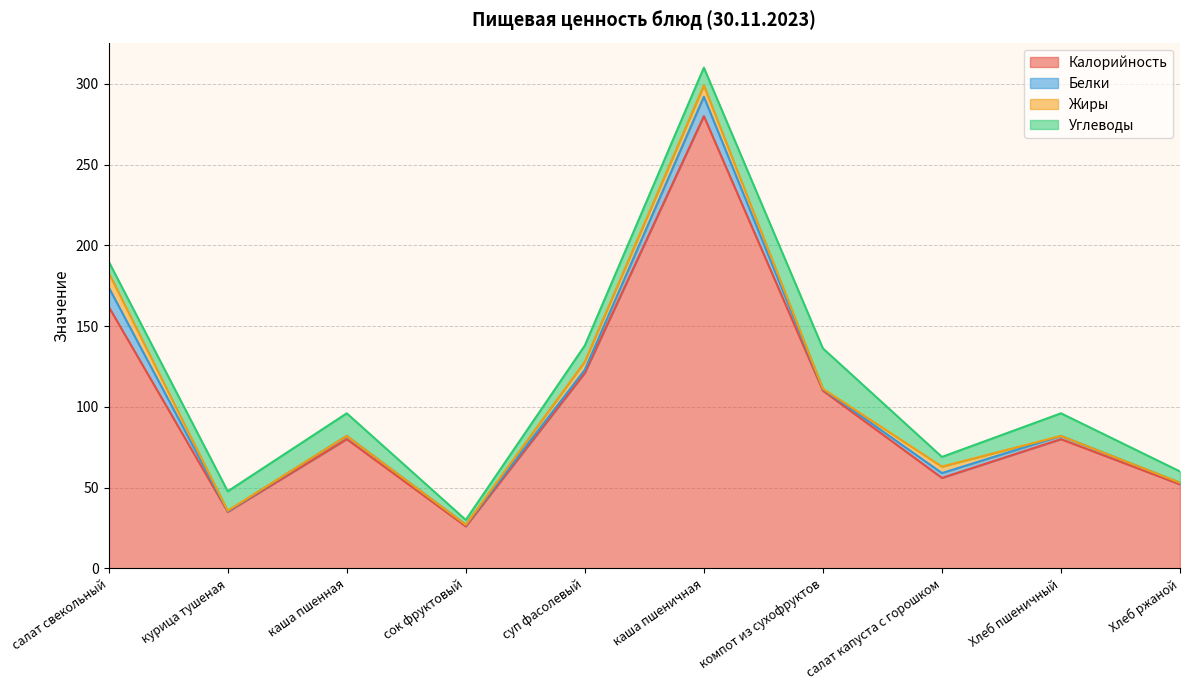

The Углеводы series shows 10.3 at компот из сухофруктов. True or false?

False